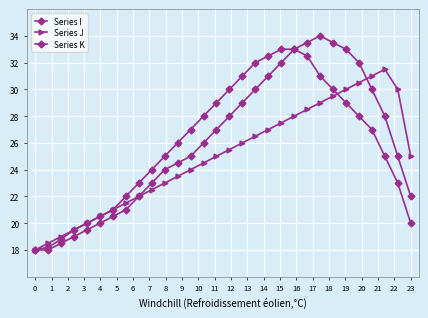

At how many categories does at least one series exceed 28?

15